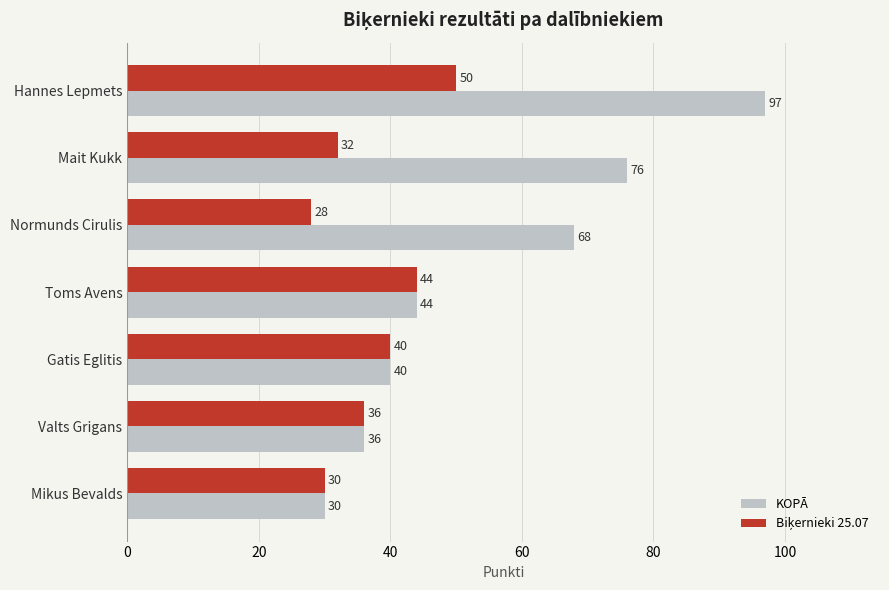

The value of KOPĀ at Mait Kukk is 34. True or false?

False